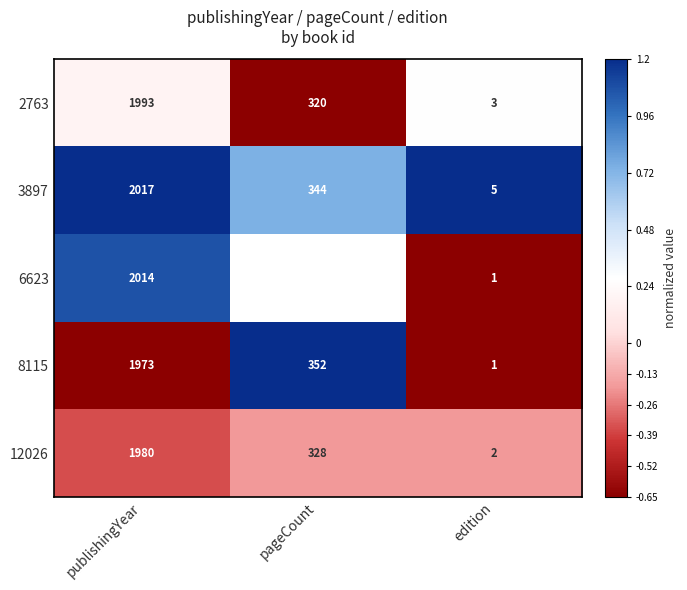

At how many categories does at least one series exceed 0?

3